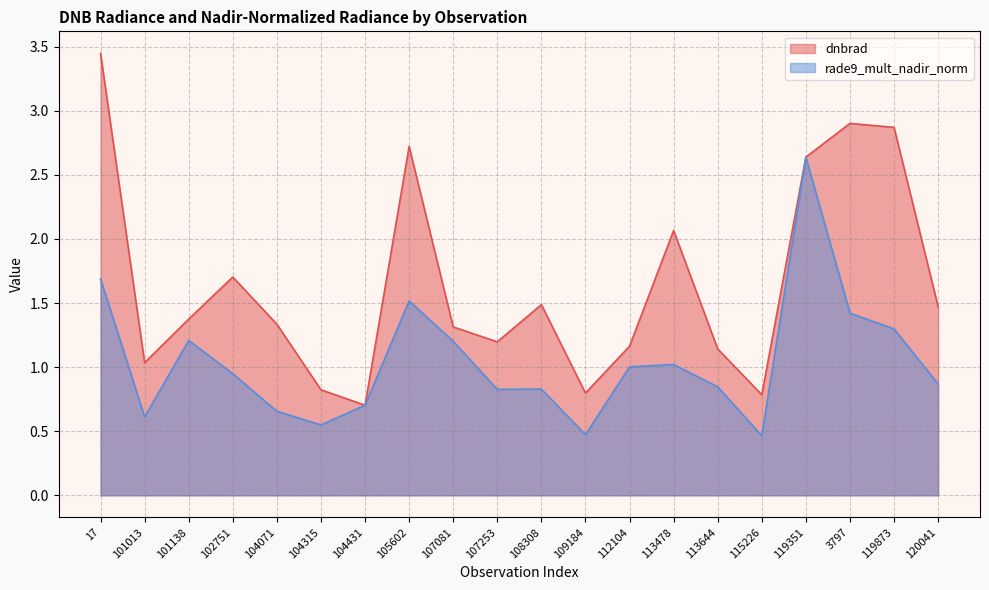

True or false: dnbrad has more than 0 interior local peaks.

True